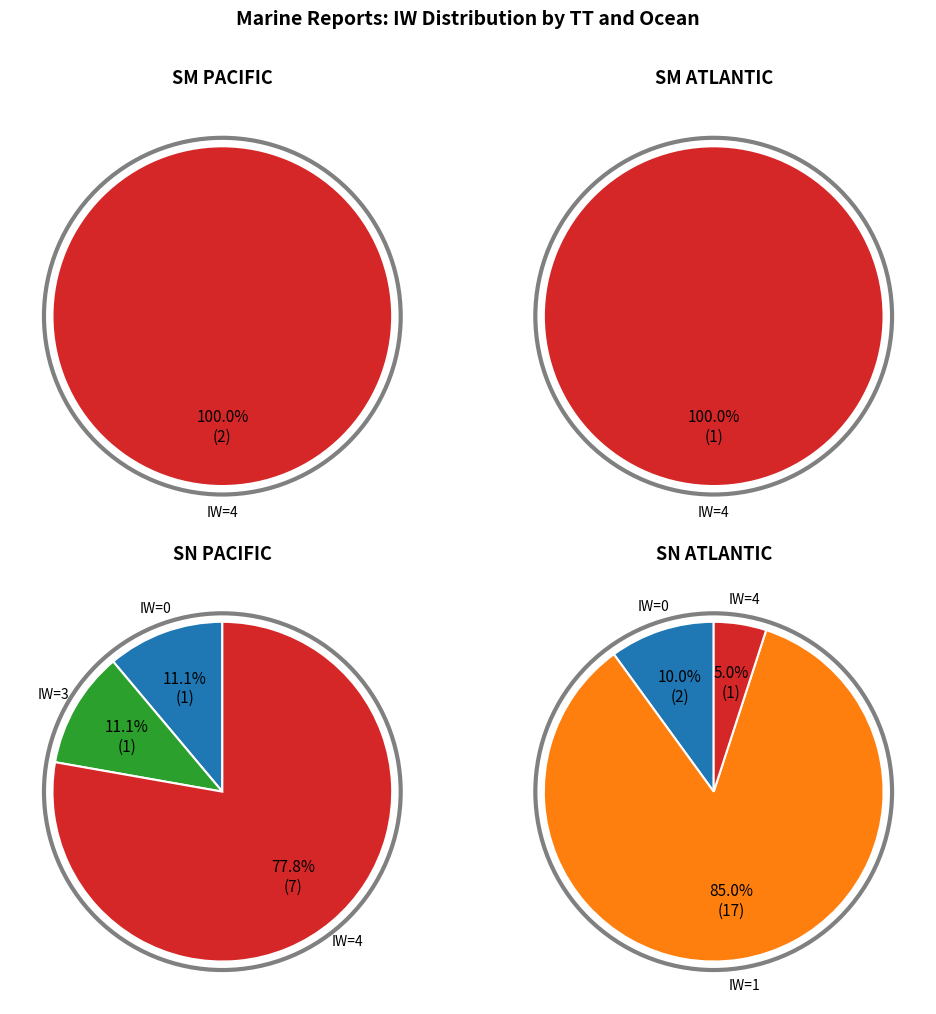

Approximately how many times larger is the value at SM compared to SN?

0.1